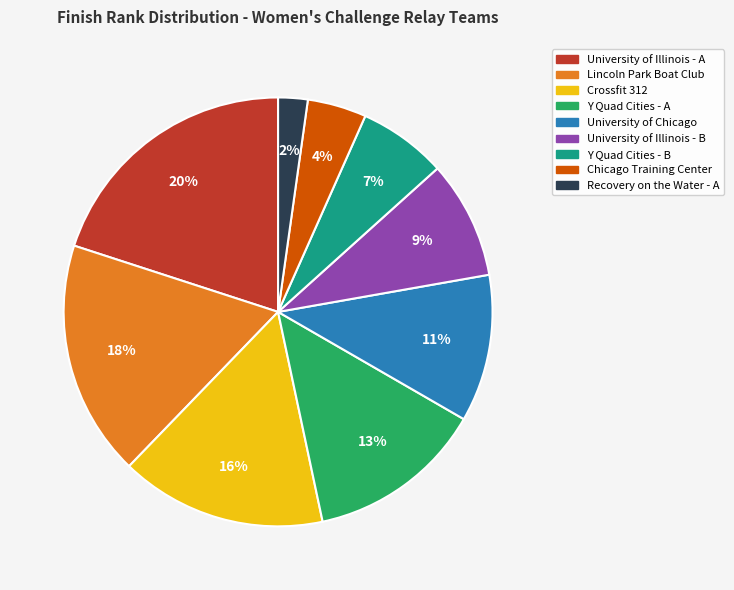

To the nearest percent, what portion does University of Illinois - B represent?

9%